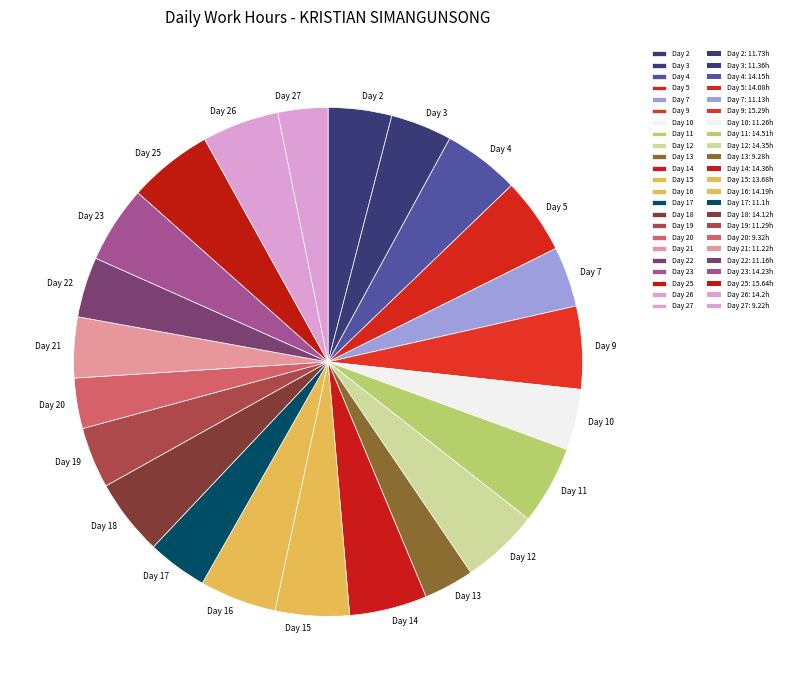

True or false: Day 10 accounts for 16% of the total.

False